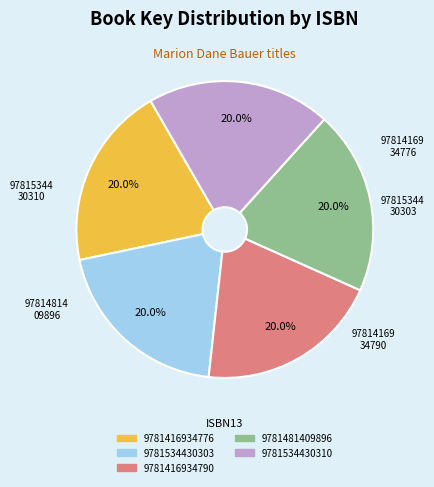

To the nearest percent, what percentage of the pie is 9781534430303?

20%